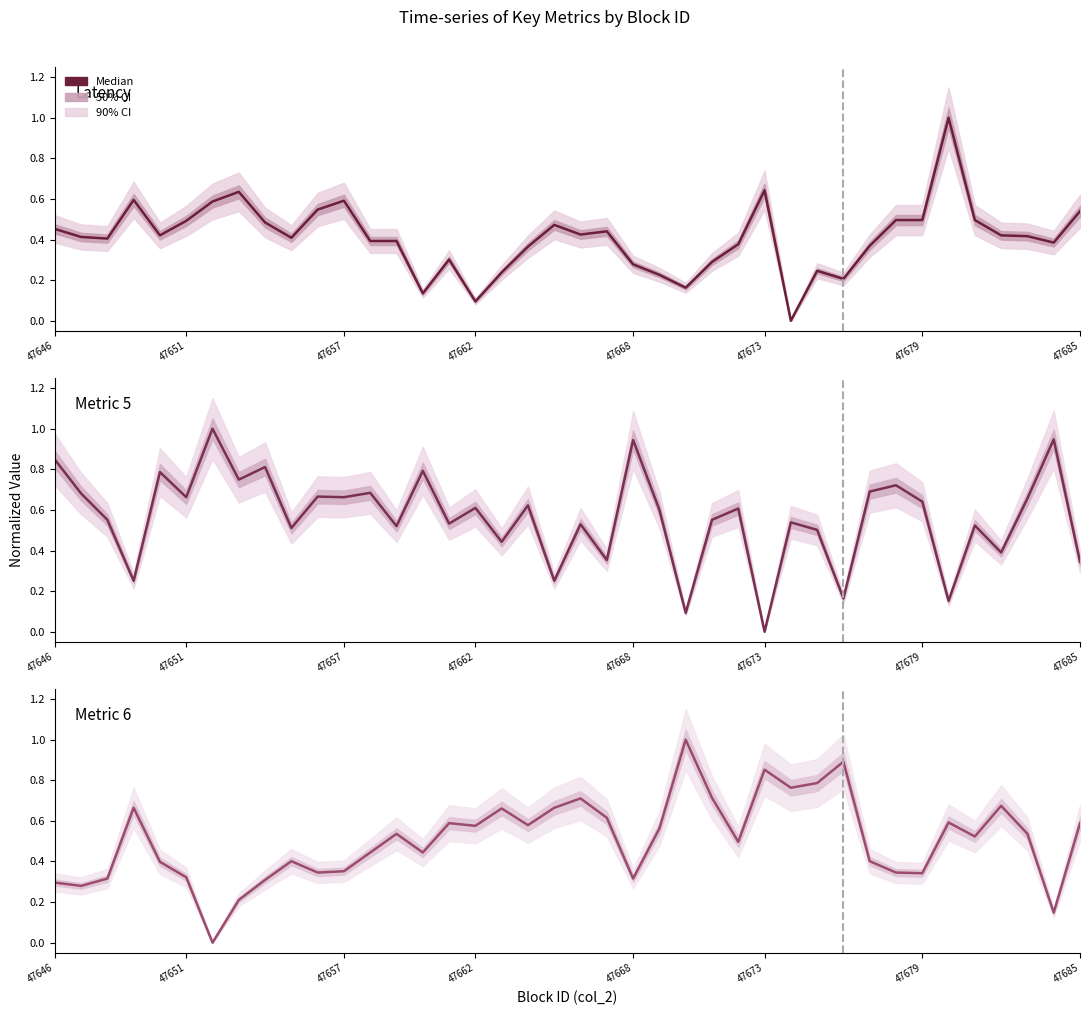

Which series ends up on top after the final intersection of col_6 (Metric6) and col_5 (Metric5)?

col_6 (Metric6)